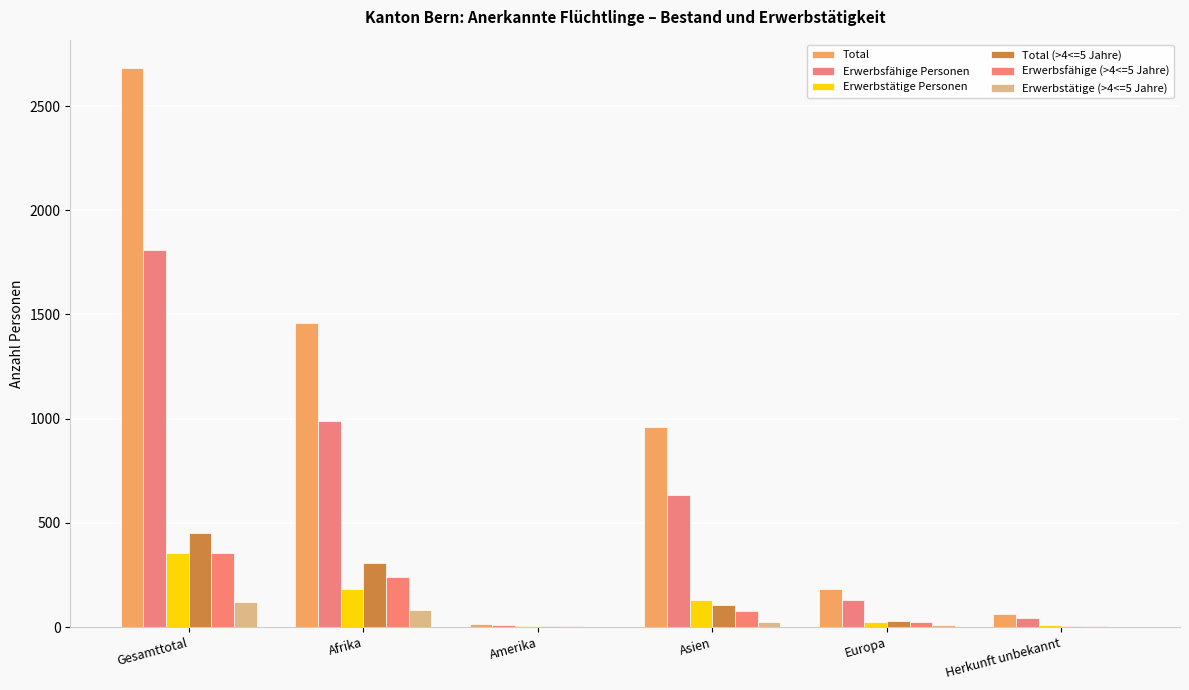

What is the value of the Erwerbstätige (>4<=5 Jahre) bar at the 4th from the left?

24